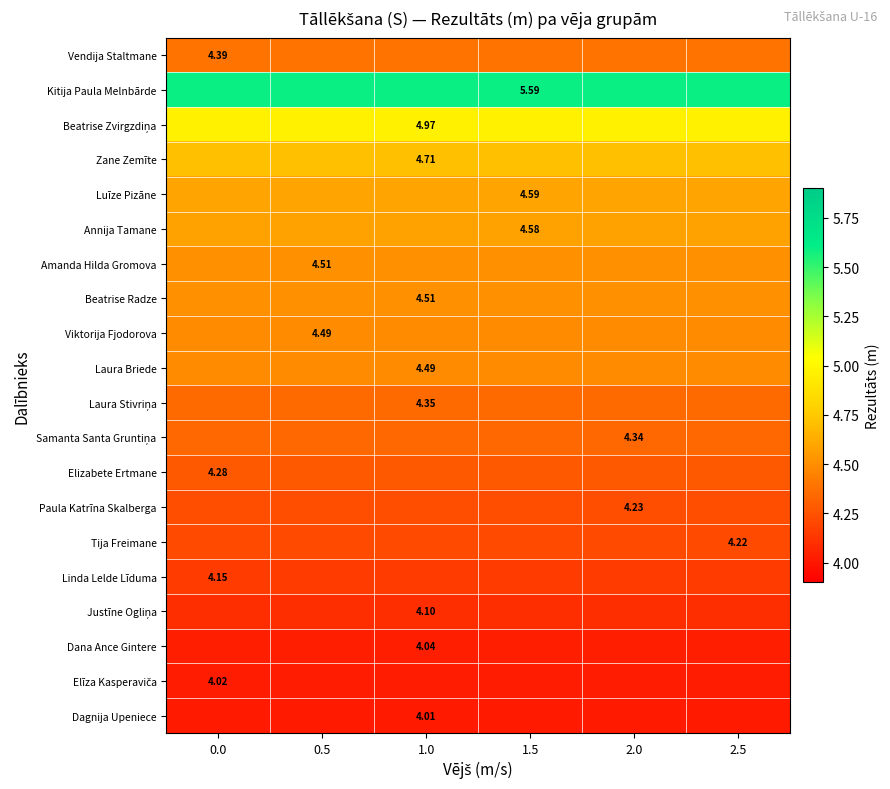

At how many categories does at least one series exceed 4?

6